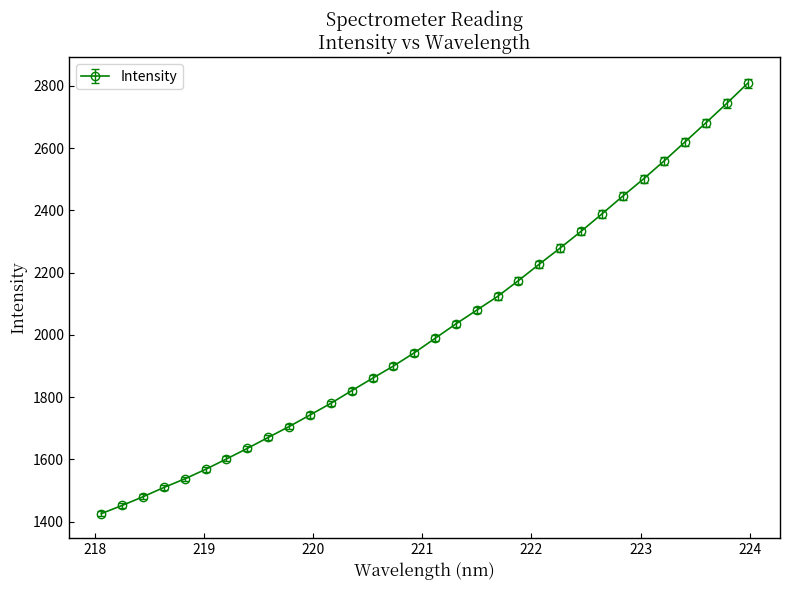

How many data points does each series have?

32